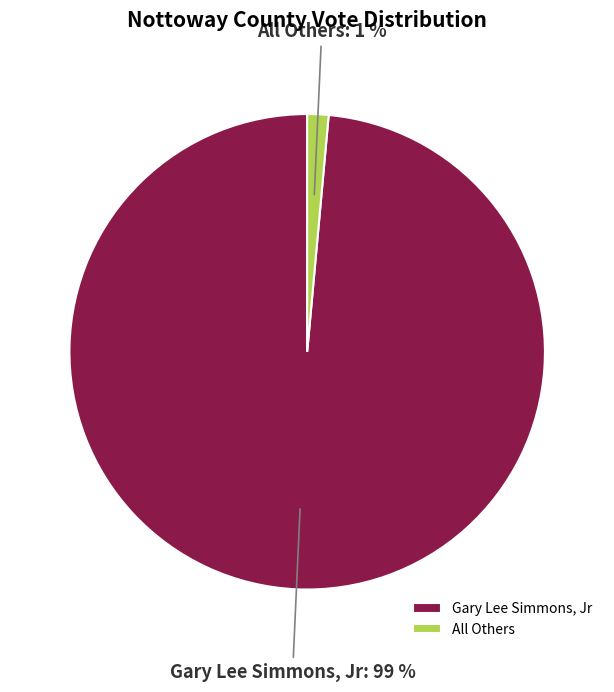

Does All Others account for over 50% of the chart?

No